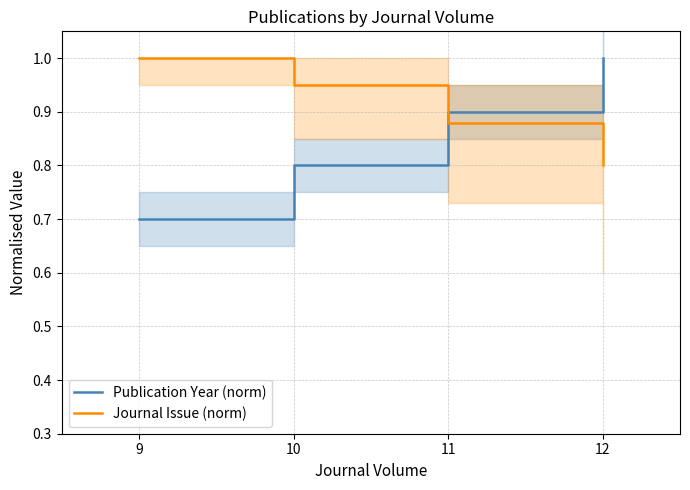

Which series changed the most between 9 and 10?

Publication Year (norm)